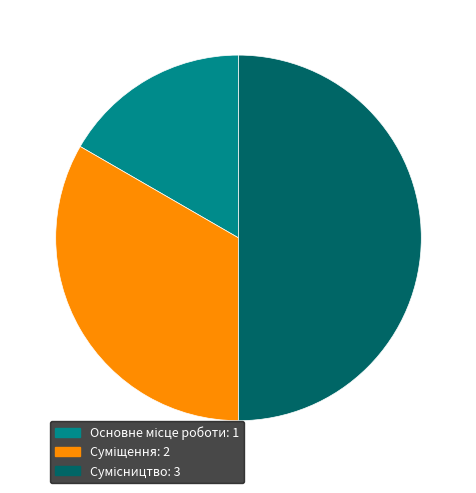

Which category has the smallest portion of the pie?

Основне місце роботи